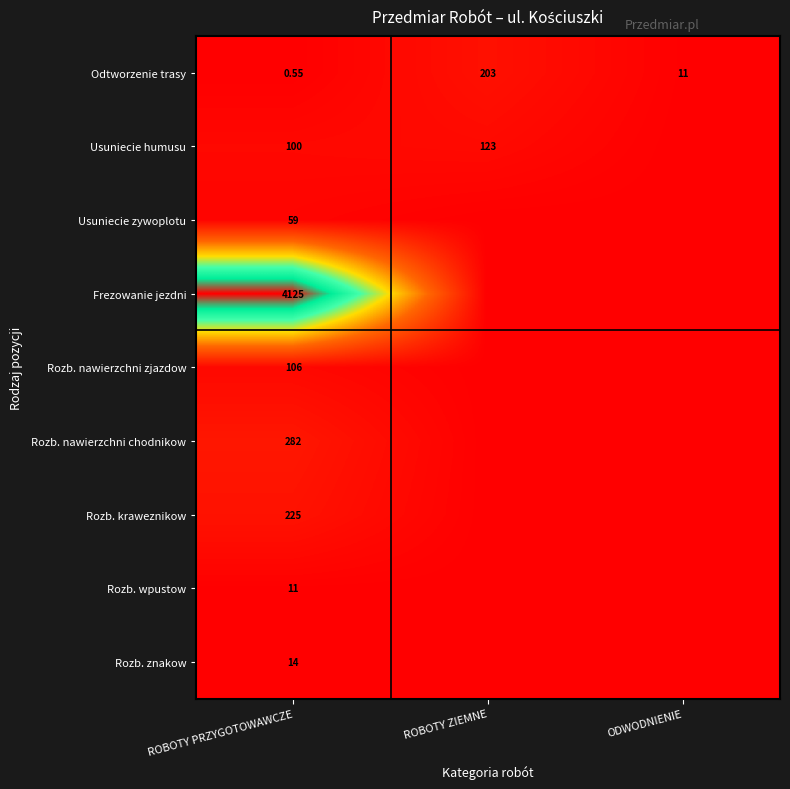

The Odtworzenie trasy series shows 338.7 at ROBOTY ZIEMNE. True or false?

False